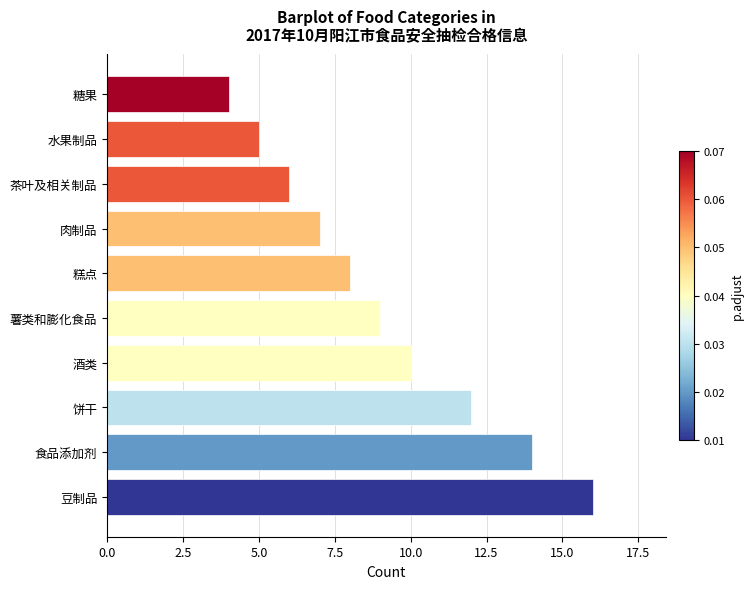

Are the bars horizontal?

Yes